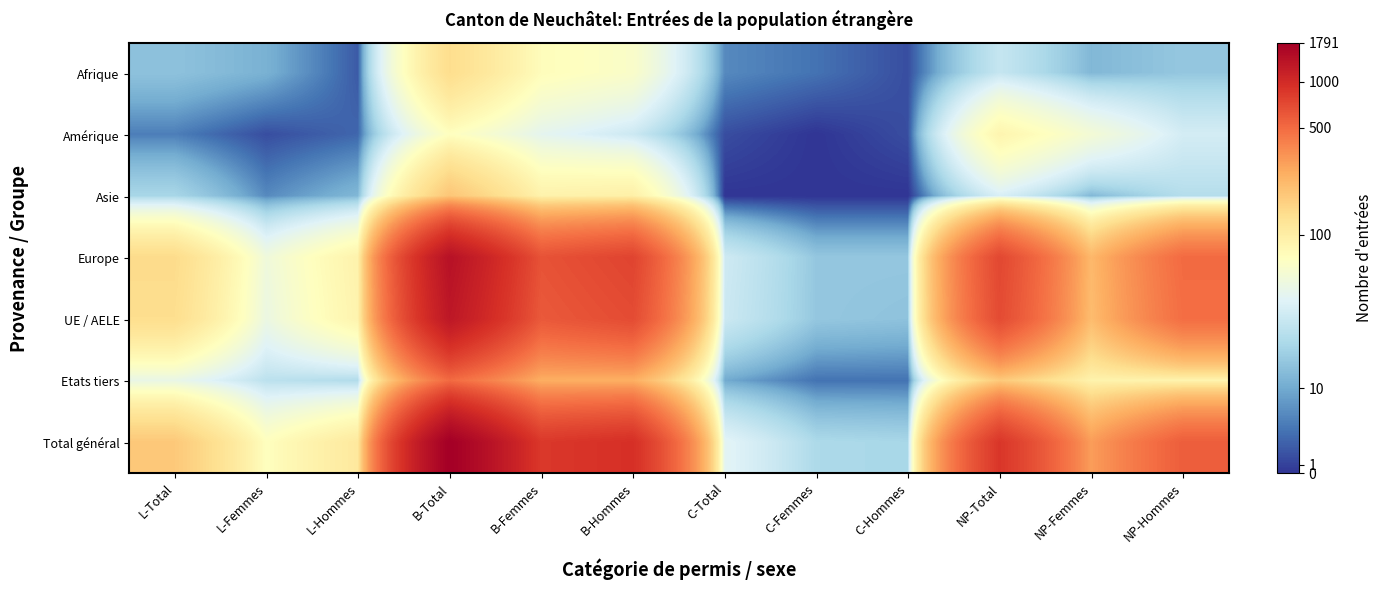

Rank the series at C-Femmes from lowest to highest value.

Amérique, Asie, Afrique, Etats tiers, Europe, UE / AELE, Total général